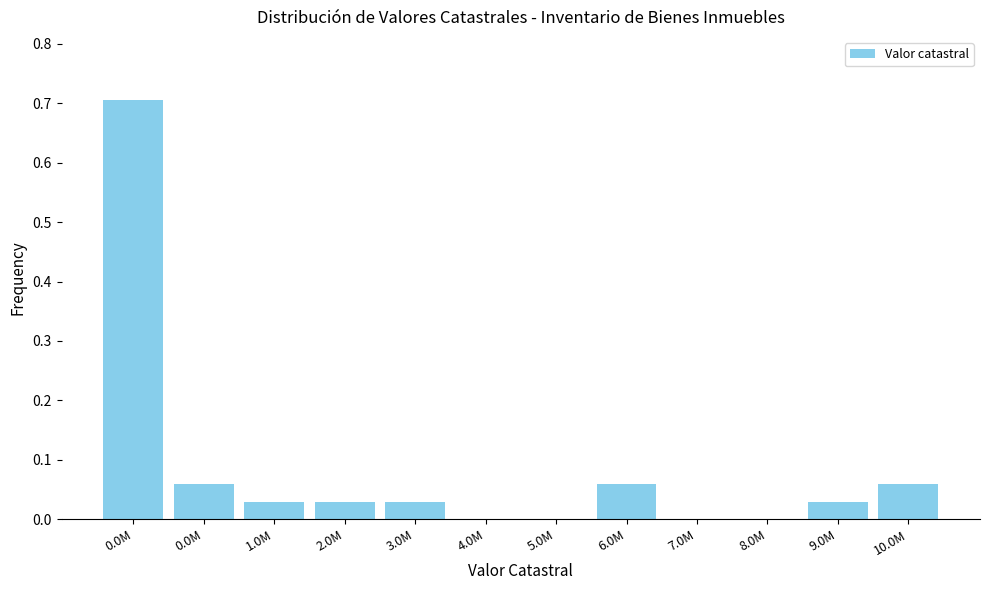

How many data points does each series have?

12